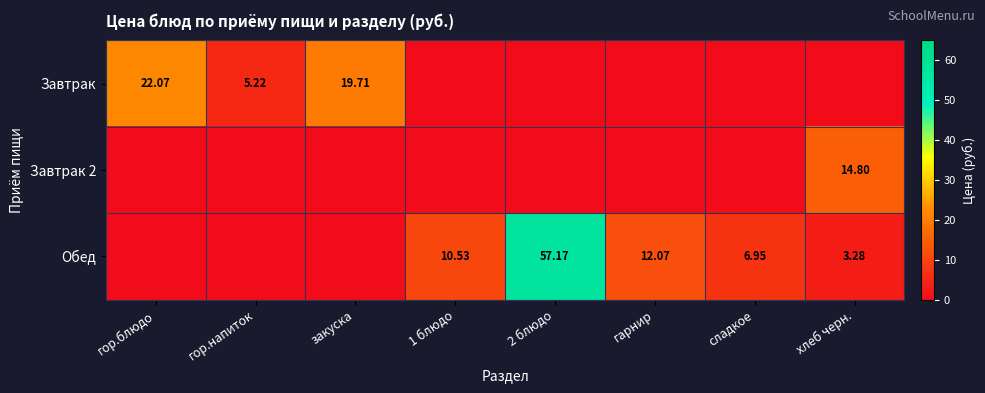

Which category has the lowest value across all series?

1 блюдо